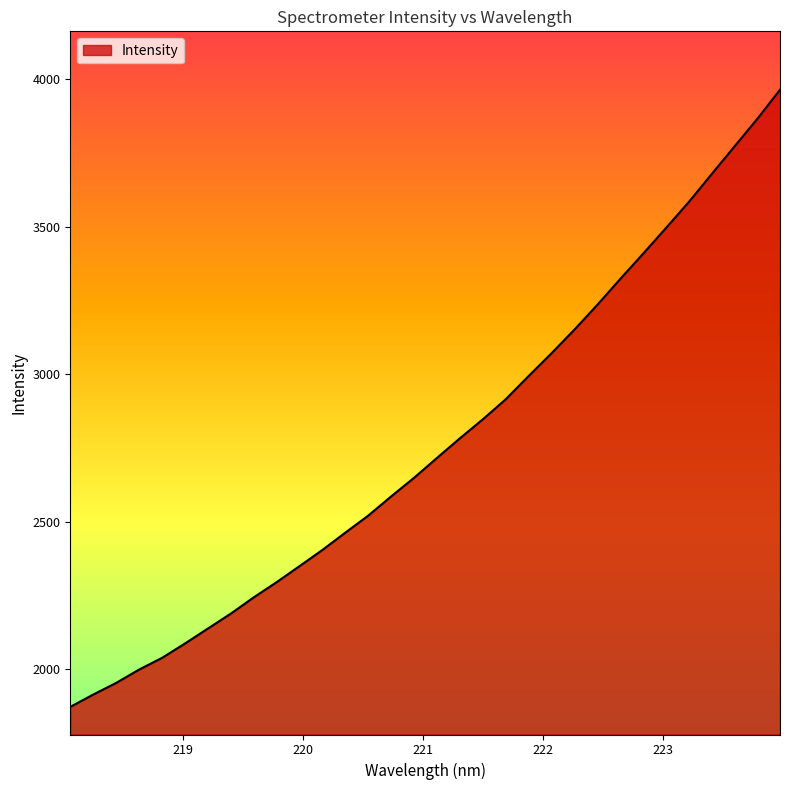

How many lines are shown in the chart?

1